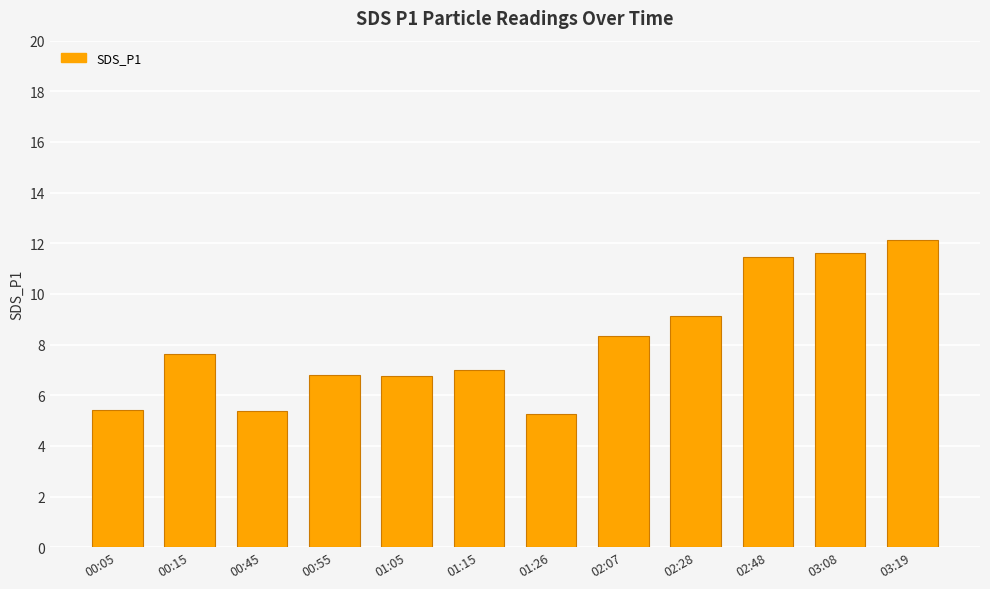

What is the change in value from 00:15 to 01:15?

-0.6